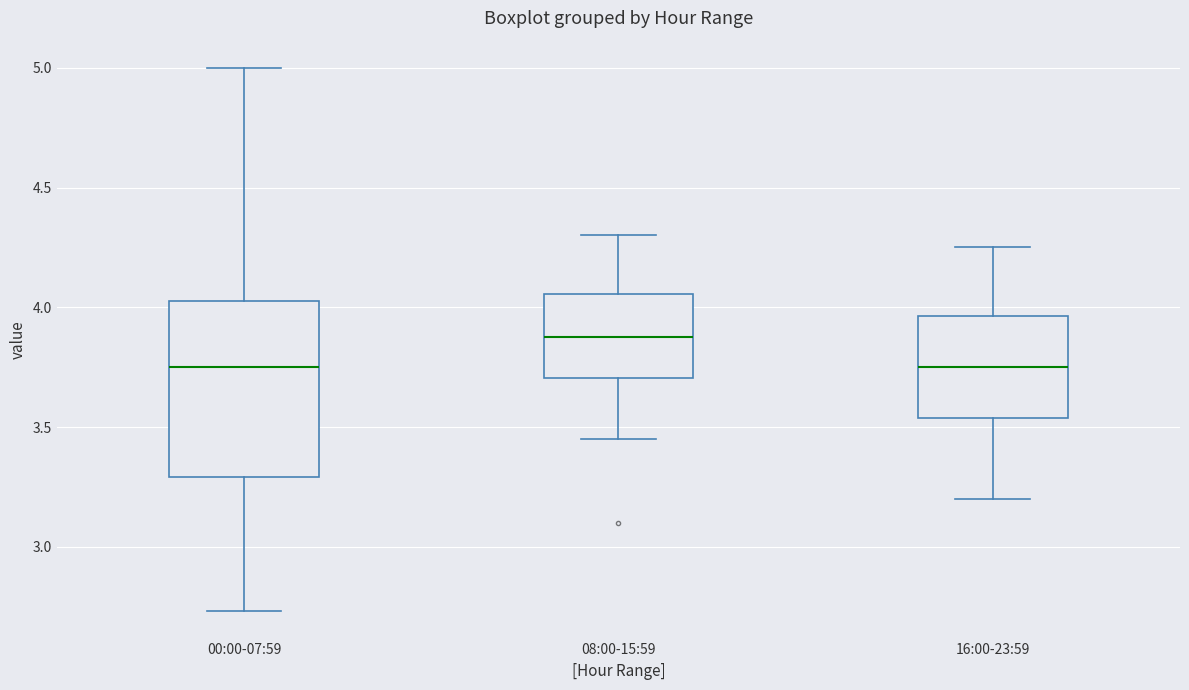

Reading left to right, transcribe this box plot: for each box, give where its median line is, the range the box spans, and where its two whiskers end, as read against the y-axis. The values are not printed on the chart, so give them approximately, as read against the axis.

00:00-07:59: median 3.75, box 3.30 to 4.05, whiskers 2.75 to 5.00
08:00-15:59: median 3.90, box 3.70 to 4.05, whiskers 3.45 to 4.30
16:00-23:59: median 3.75, box 3.55 to 3.95, whiskers 3.20 to 4.25